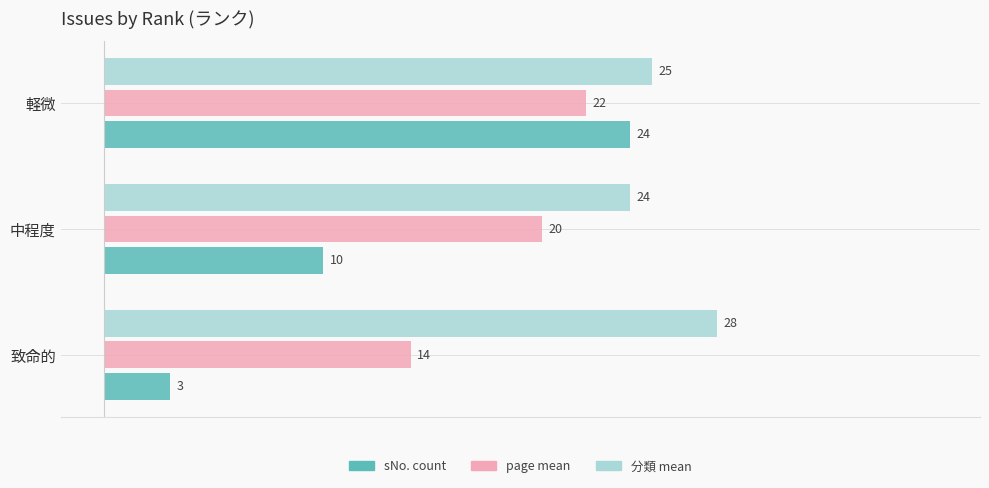

List the series in order of their peak value, lowest first.

page mean, sNo. count, 分類 mean